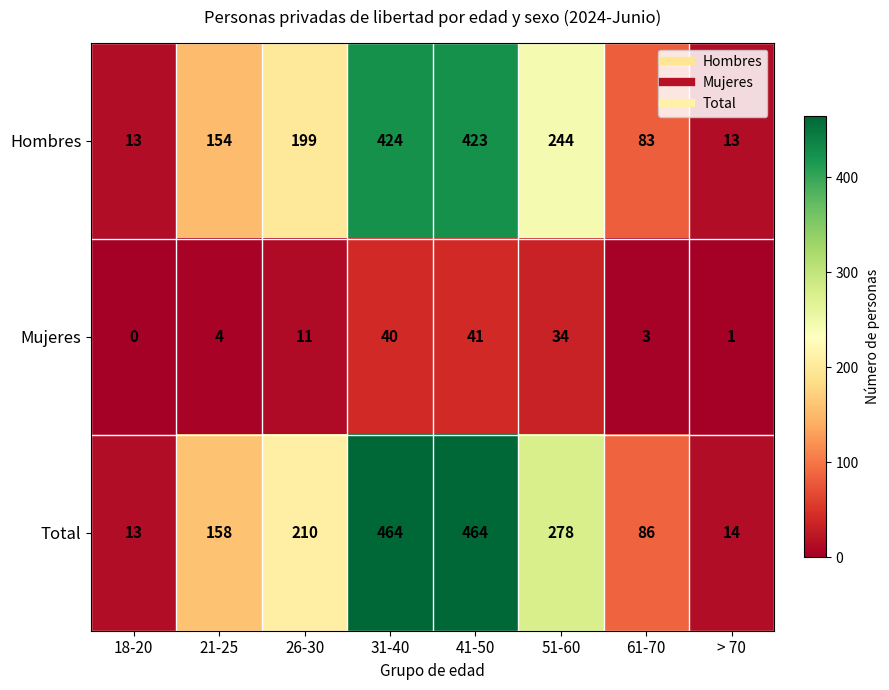

The value of Mujeres at 61-70 is 3. True or false?

True